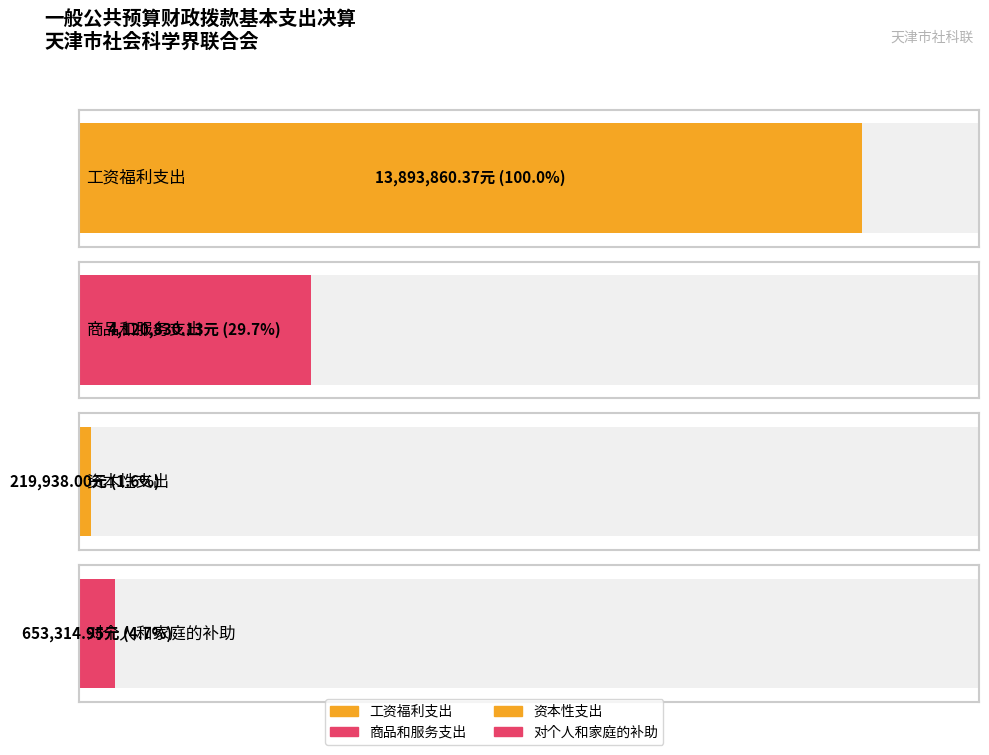

Which has a higher value, 资本性支出 or 对个人和家庭的补助?

对个人和家庭的补助